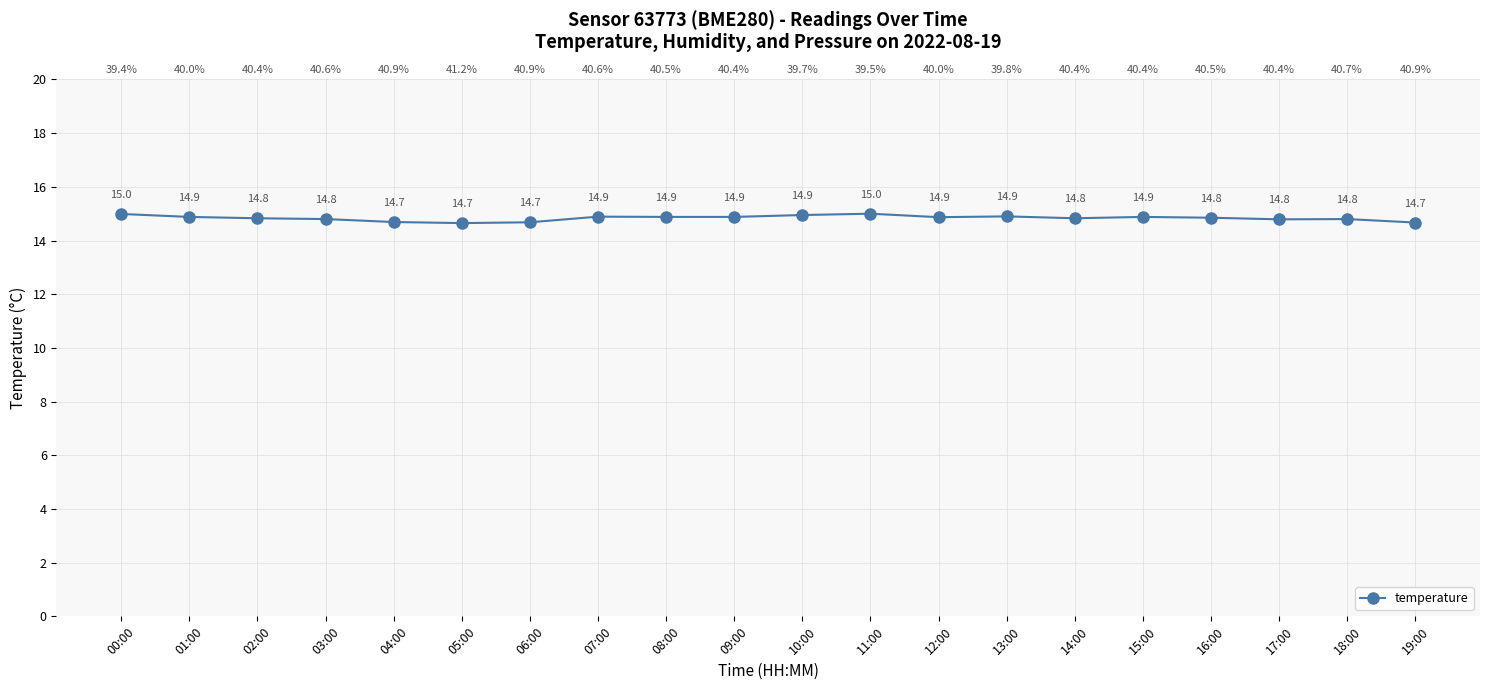

What is the sum of all values?

296.7